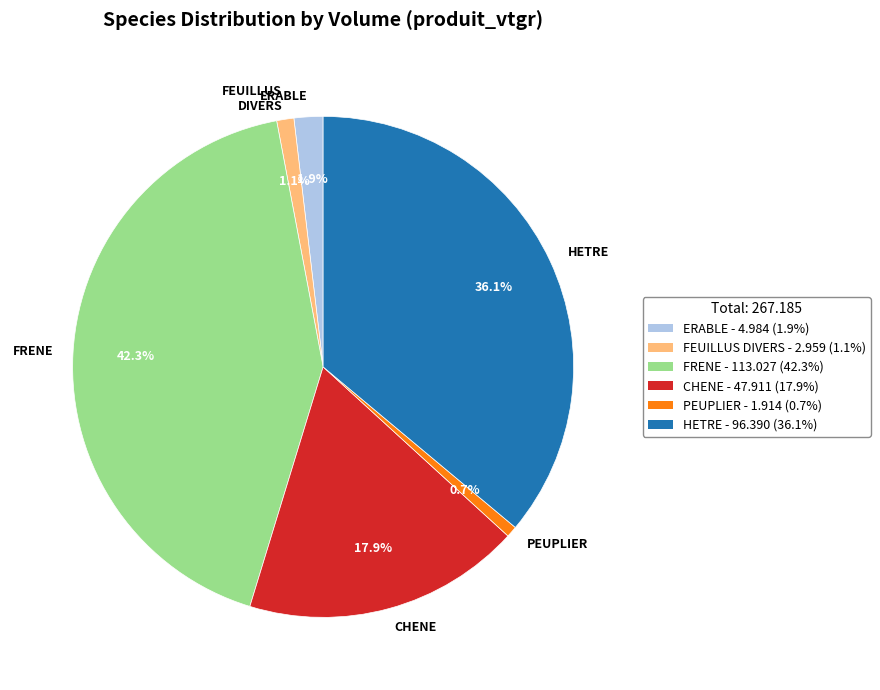

Combined, do CHENE and ERABLE account for over 50%?

No